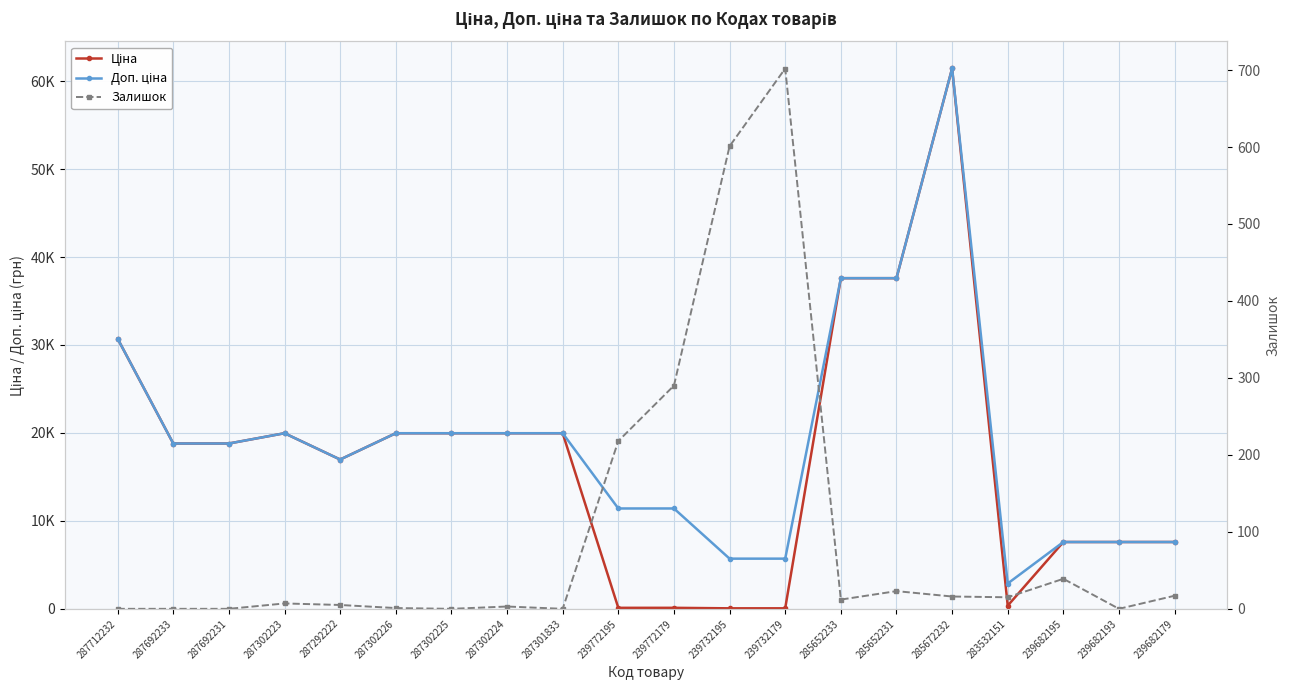

How many series are shown in this chart?

3